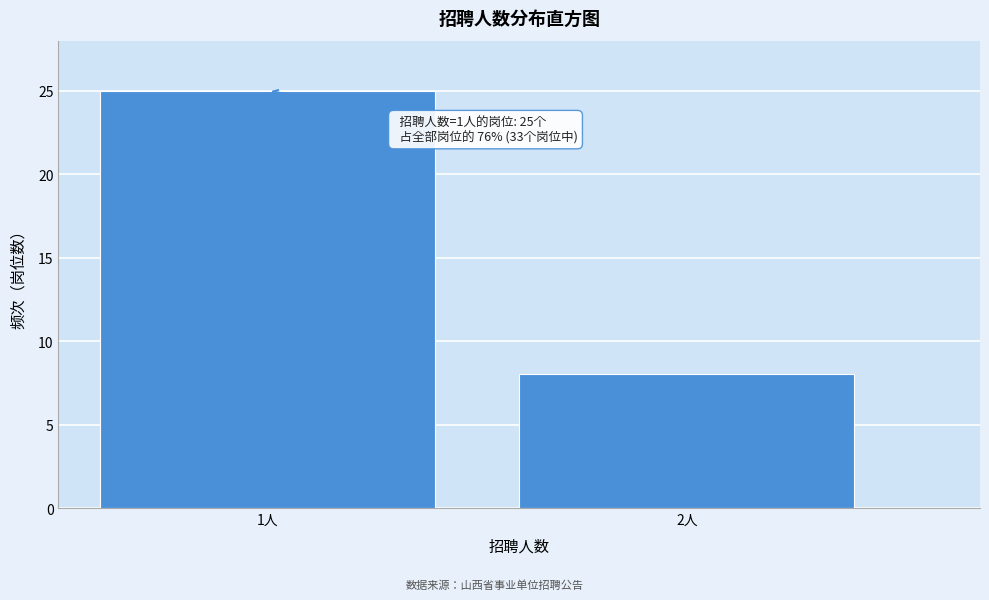

Reading left to right, list all the values displayed in this chart.

1人=25	2人=8